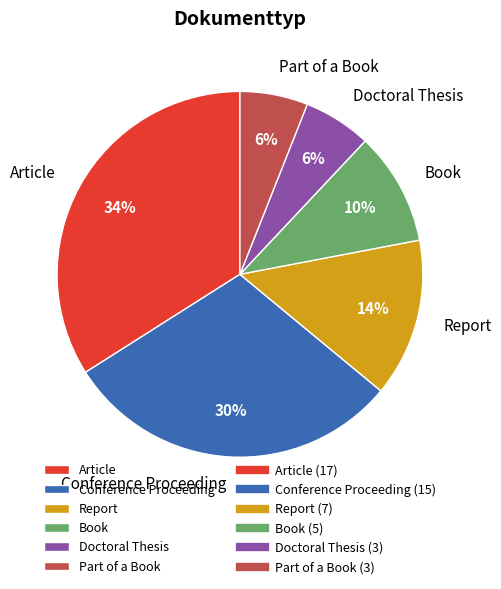

Does any single category account for the majority?

No